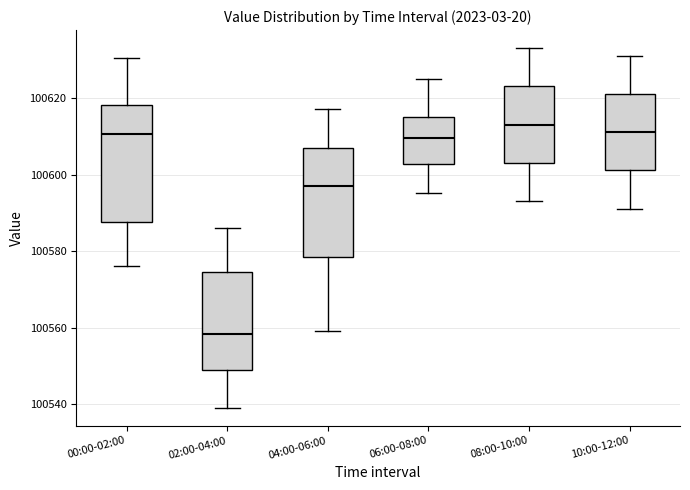

Which box has the lowest median line?

02:00-04:00